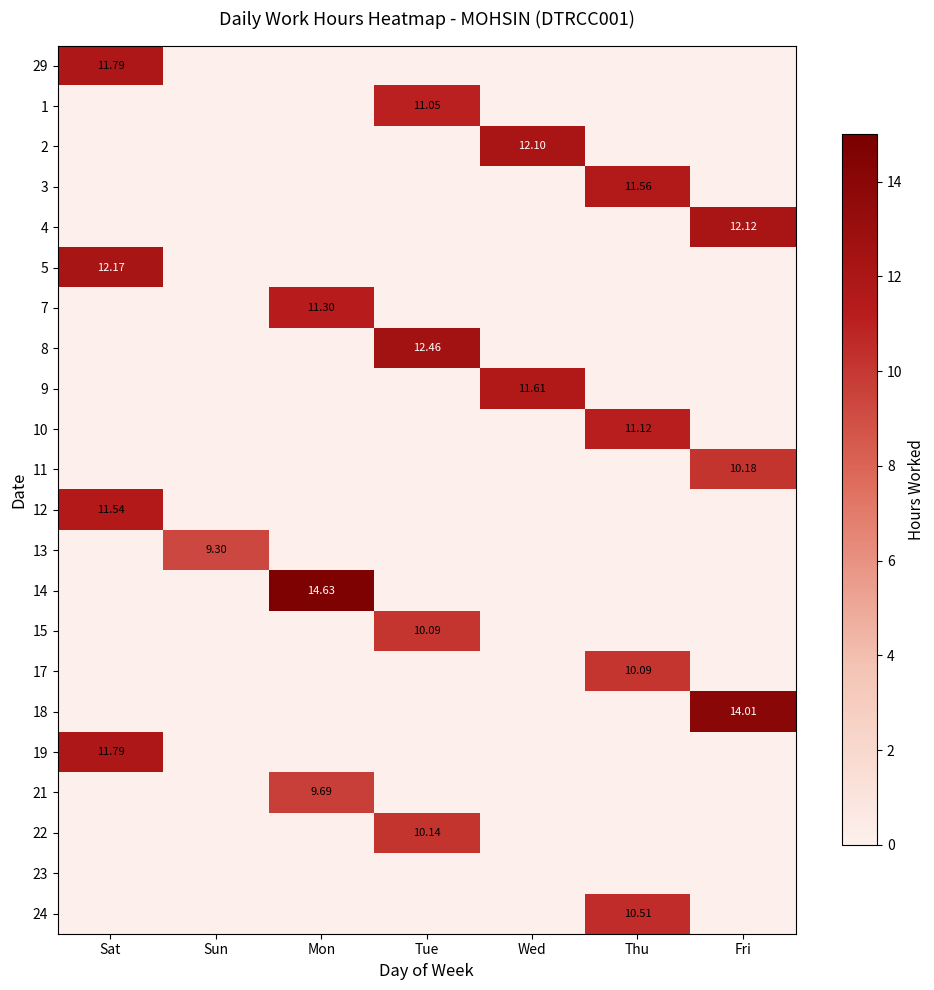

Which label corresponds to the smallest value in the chart?

Sun